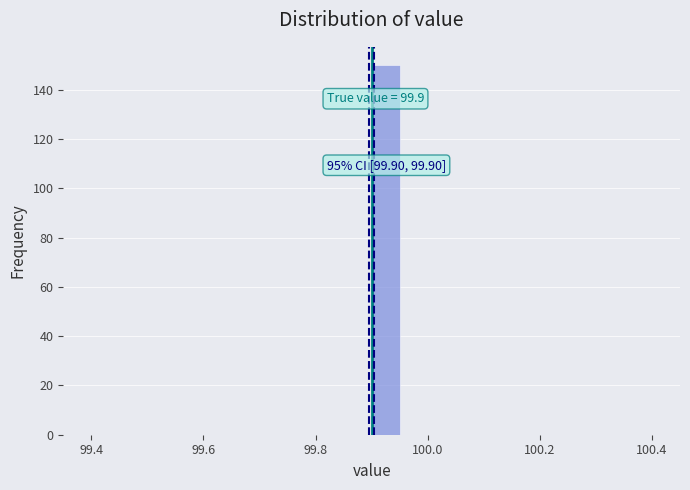

Read against the x-axis, roughly where is the centre of the tallest bar?

99.92